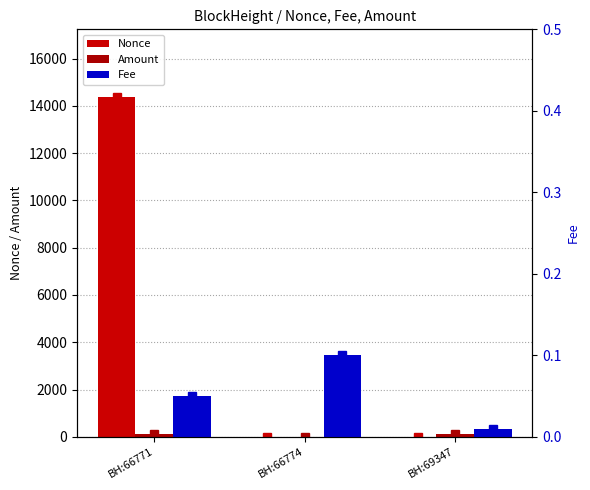

What is the total value across all series at BH:69347?

110.1